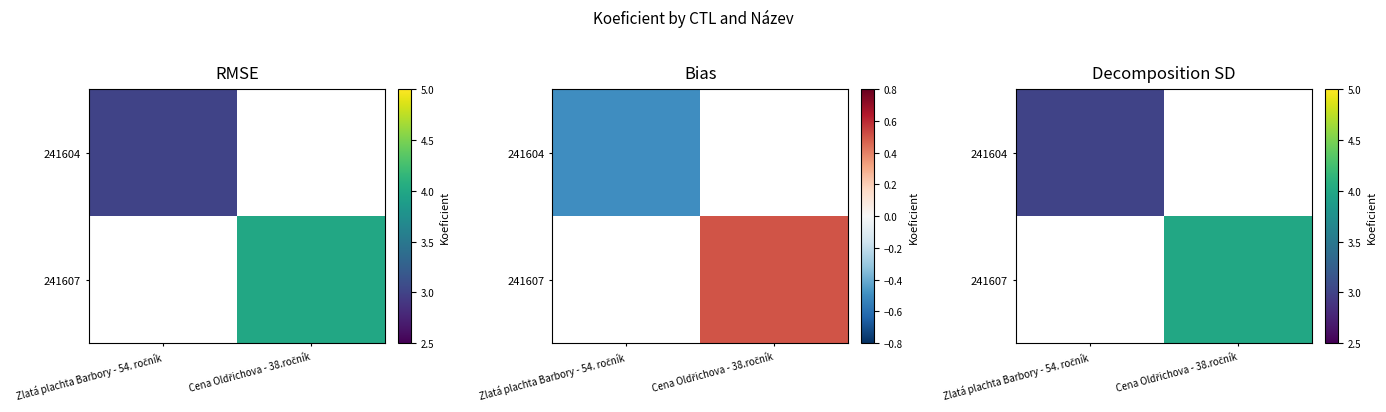

Rank the series at Zlatá plachta Barbory - 54. ročník from highest to lowest value.

241604, 241607